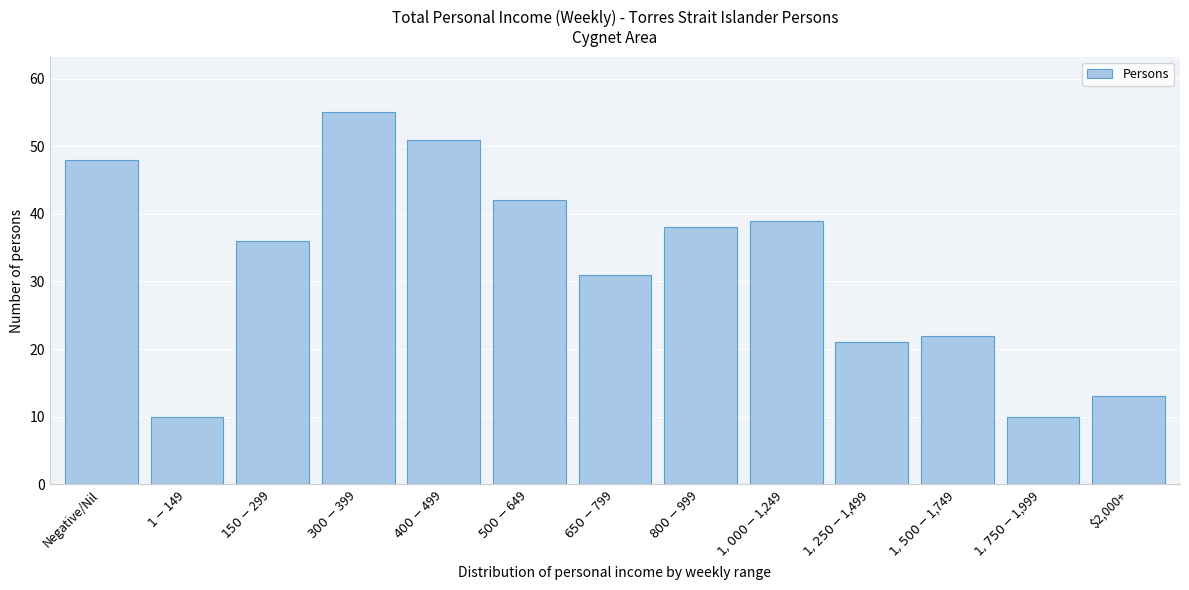

Reading left to right, list all the values displayed in this chart.

48	10	36	55	51	42	31	38	39	21	22	10	13